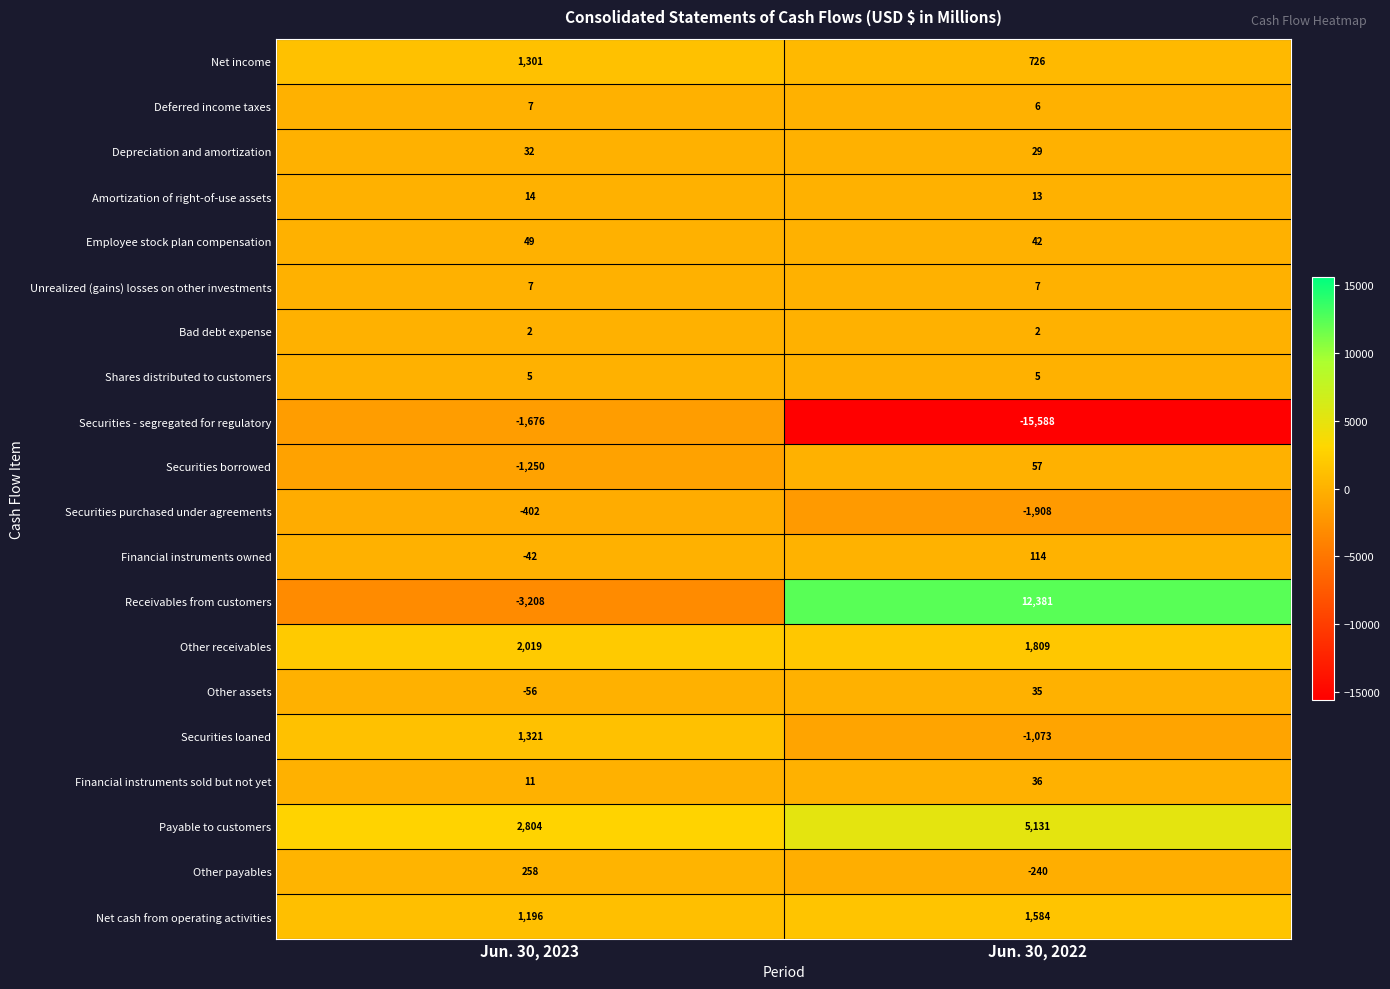

The value of Securities borrowed at Jun. 30, 2023 is -1250. True or false?

True